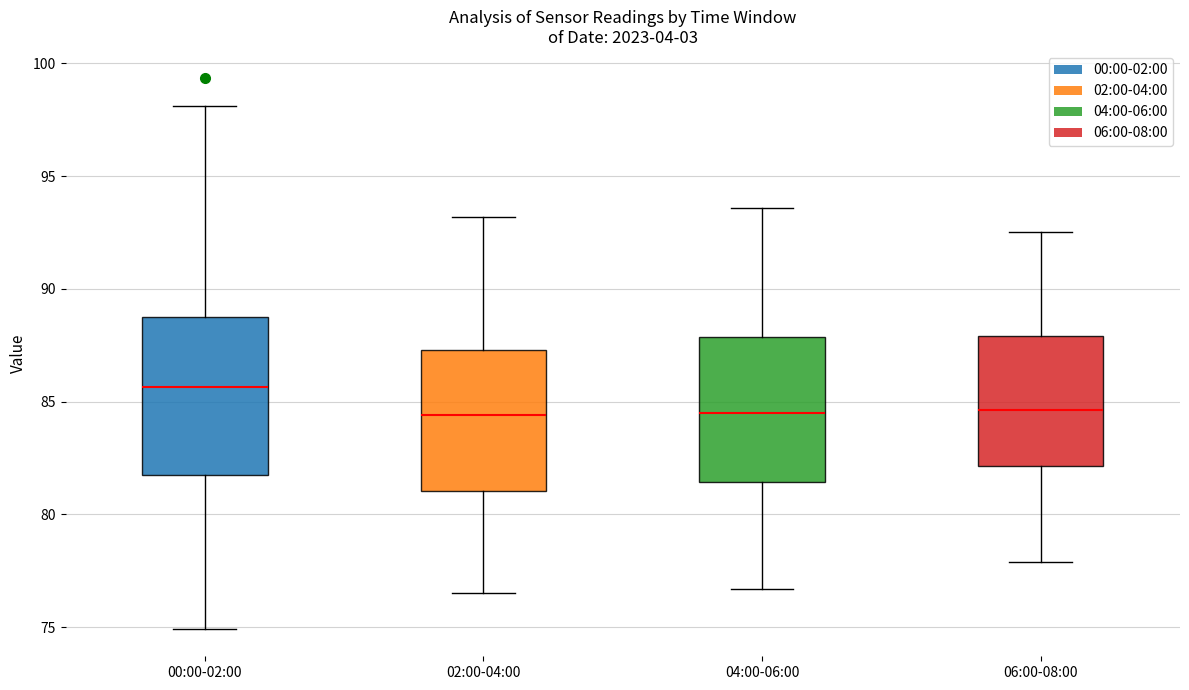

Comparing the boxes themselves (not the whiskers), which one is the tallest?

00:00-02:00